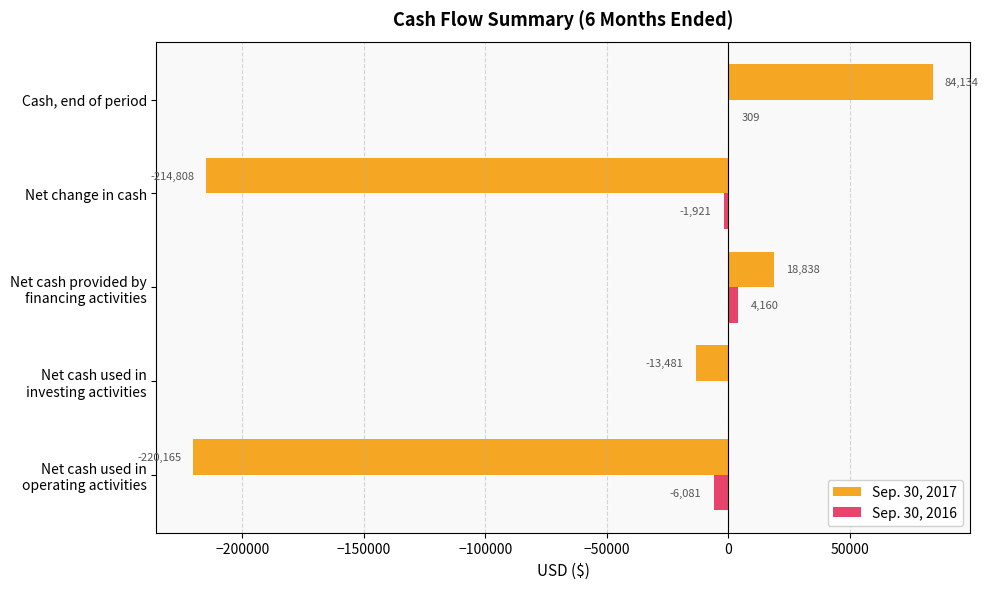

Read the Sep. 30, 2017 value at Net change in cash, to the nearest 50.

-214800